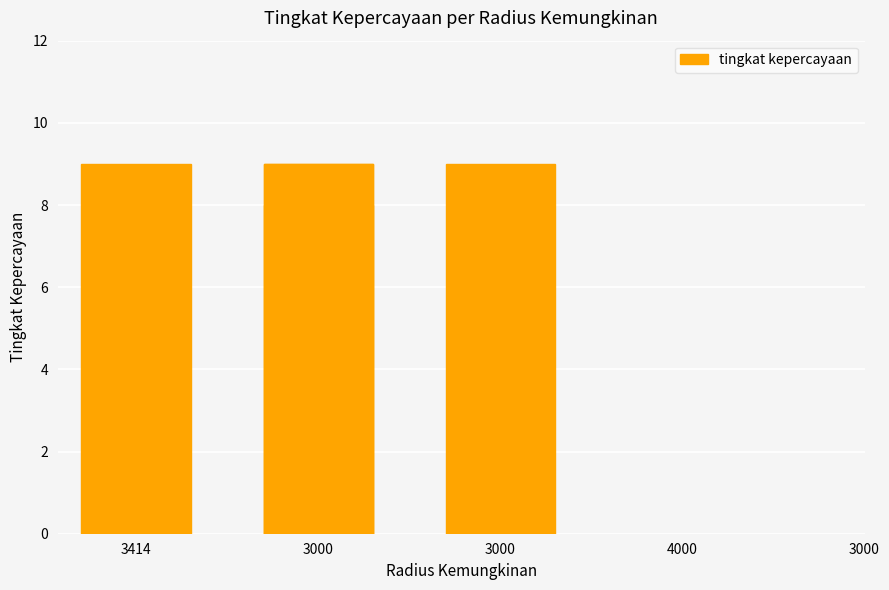

Is it true that the value at 3000 is 9?

True